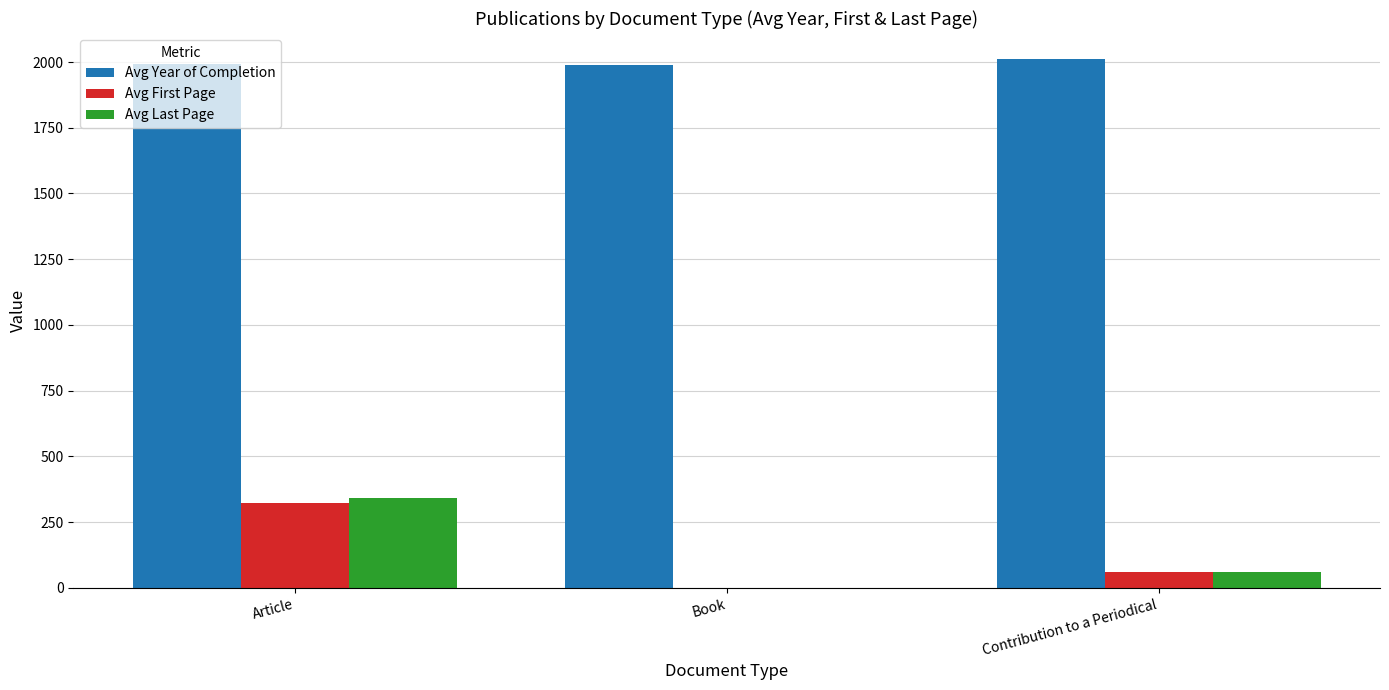

At which category is the sum across all series the highest?

Article